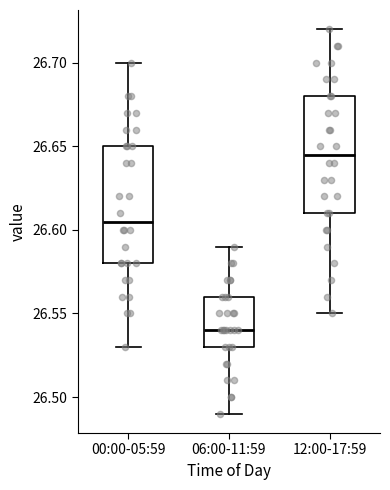

Reading left to right, transcribe this box plot: for each box, give where its median line is, the range the box spans, and where its two whiskers end, as read against the y-axis. The values are not printed on the chart, so give them approximately, as read against the axis.

00:00-05:59: median 26.605, box 26.580 to 26.650, whiskers 26.530 to 26.700
06:00-11:59: median 26.540, box 26.530 to 26.560, whiskers 26.490 to 26.590
12:00-17:59: median 26.645, box 26.610 to 26.680, whiskers 26.550 to 26.720